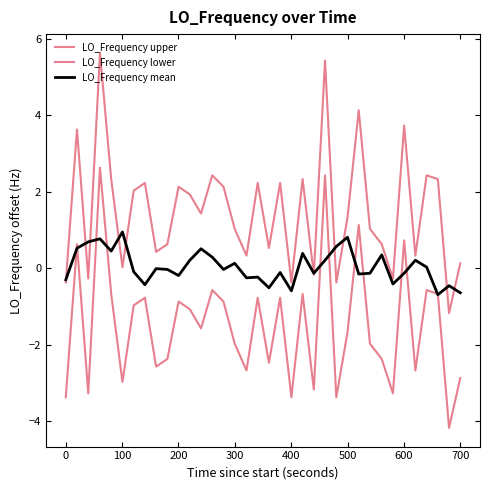

At how many categories does at least one series exceed 5?

2